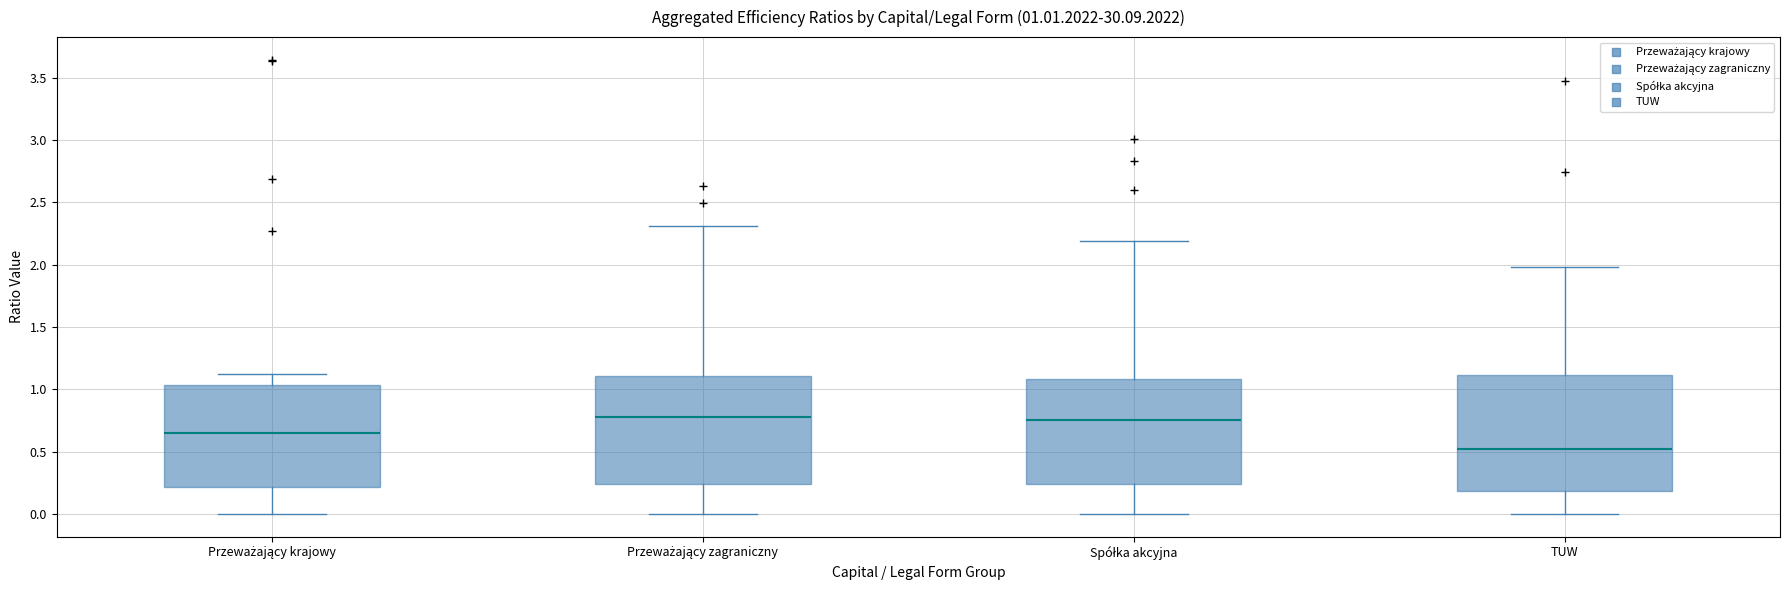

Comparing the boxes themselves (not the whiskers), which one is the tallest?

TUW